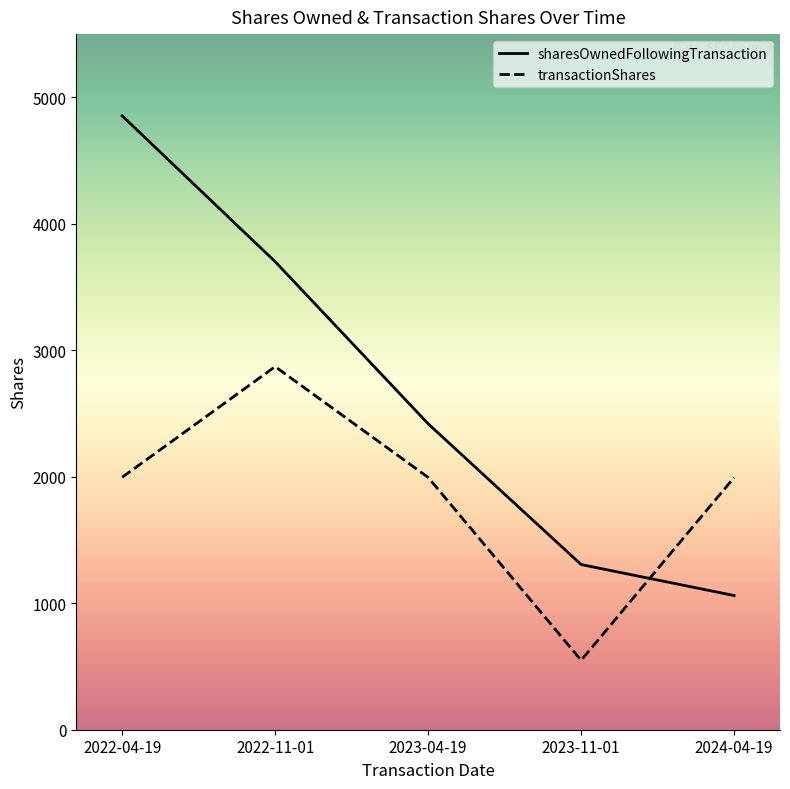

Reading left to right, transcribe all the data shown in this chart.

transactionShares: 1996	2871	1995	549	1994
sharesOwnedFollowingTransaction: 4854	3701	2419	1306	1061